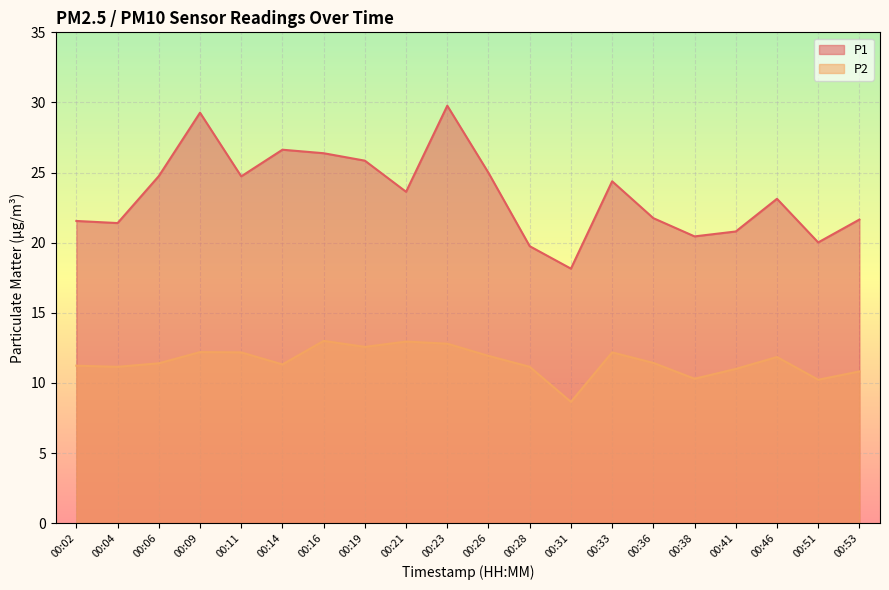

True or false: P2 and P1 intersect in this chart.

False